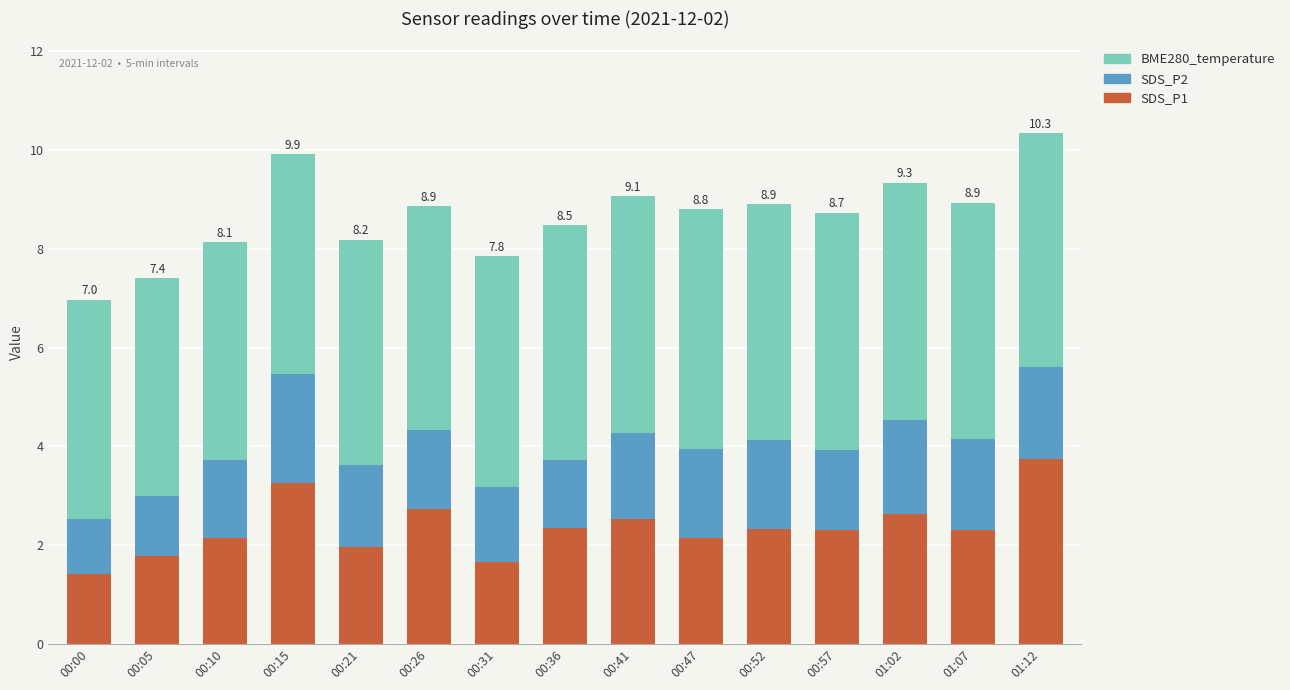

What is the total value across all series at 00:21?

8.2